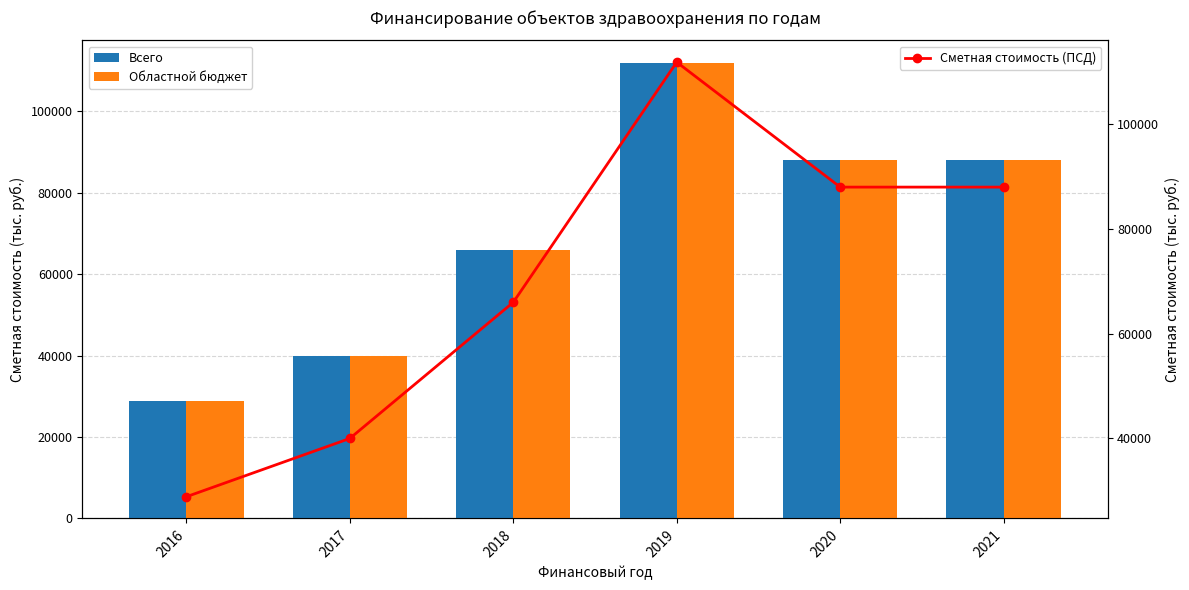

What is the difference between the Всего values at 2021 and 2017?

48000.0